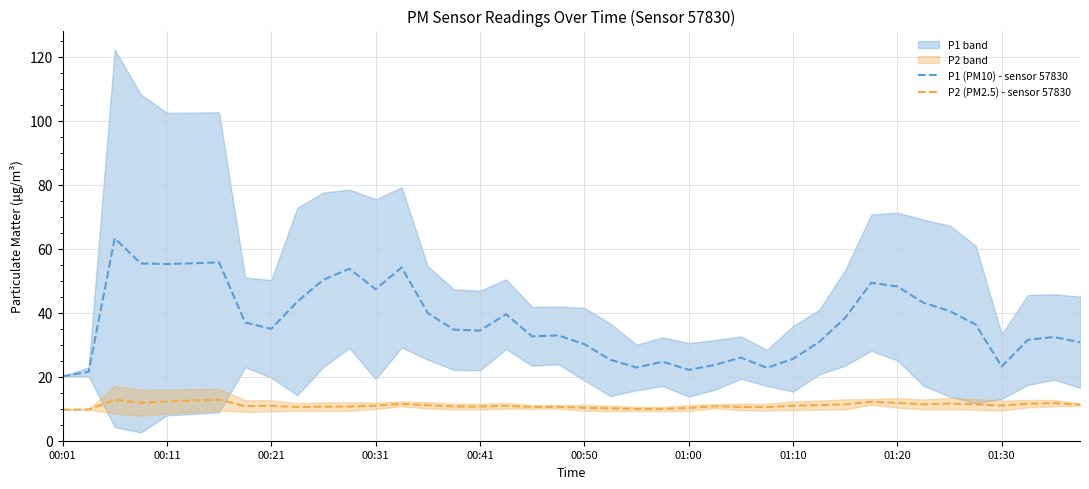

Where is P1 (PM10) - sensor 57830 nearest to the value 41?

34